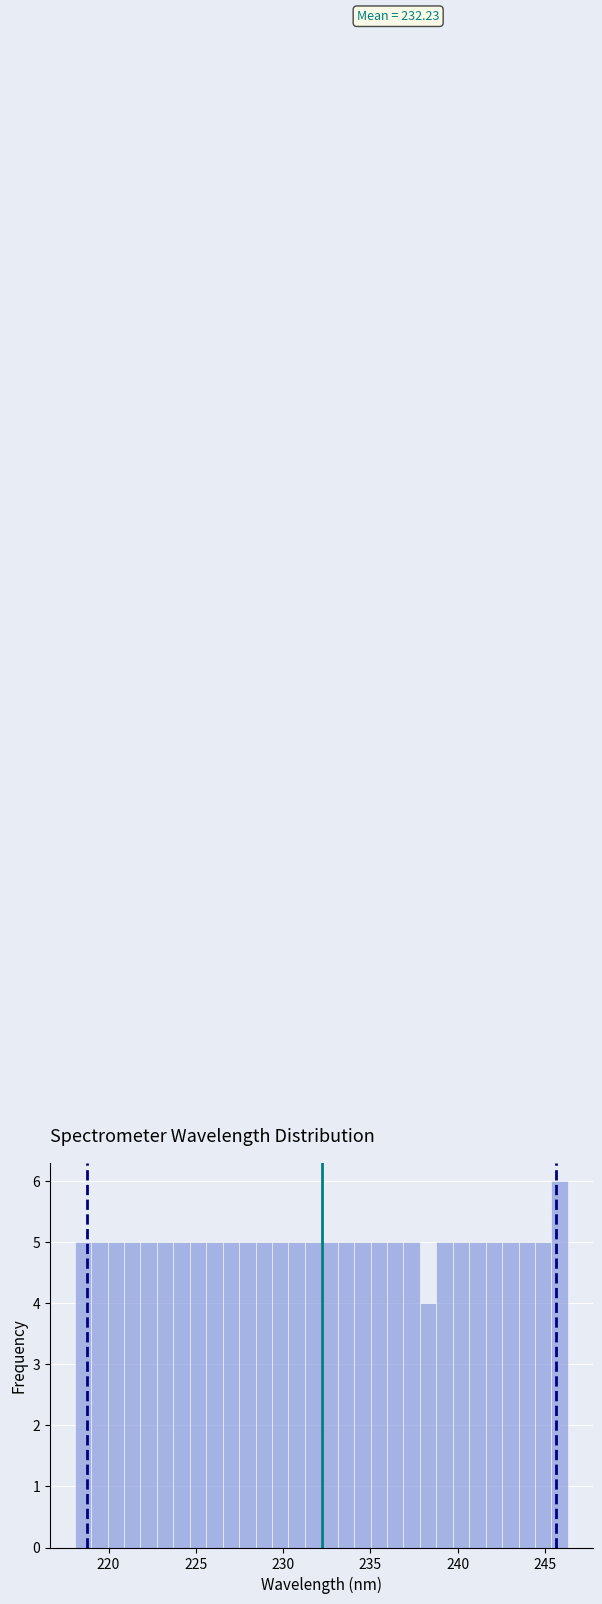

Around what value on the x-axis is the tallest bar? Give the approximate position of its centre, as read against the axis.

246.0